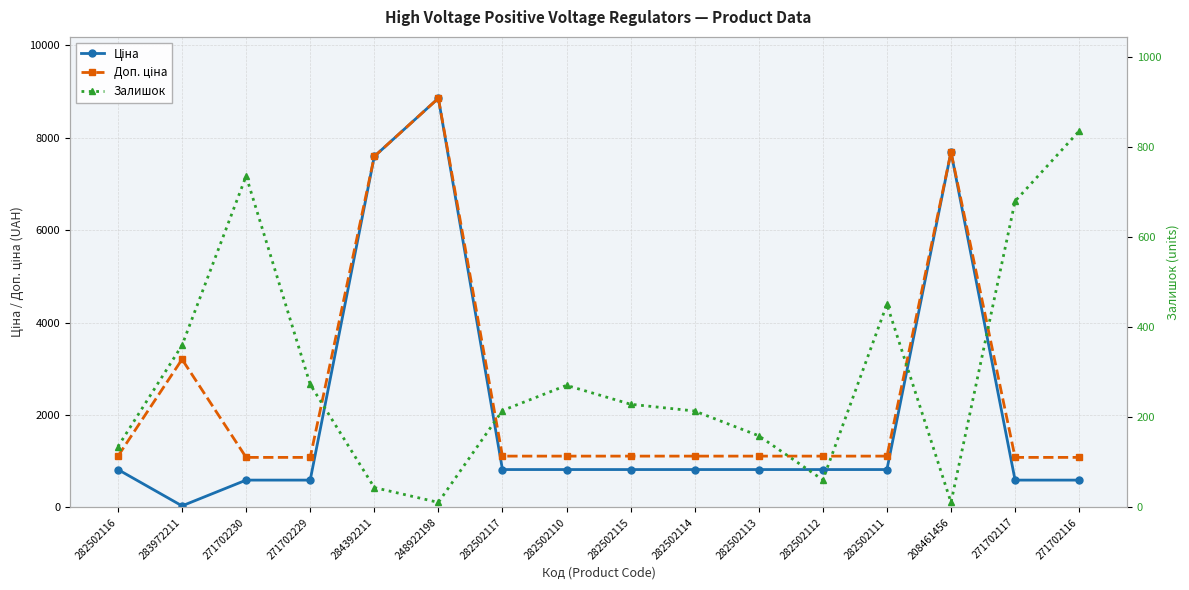

Where is the first local minimum for Залишок?

248922198